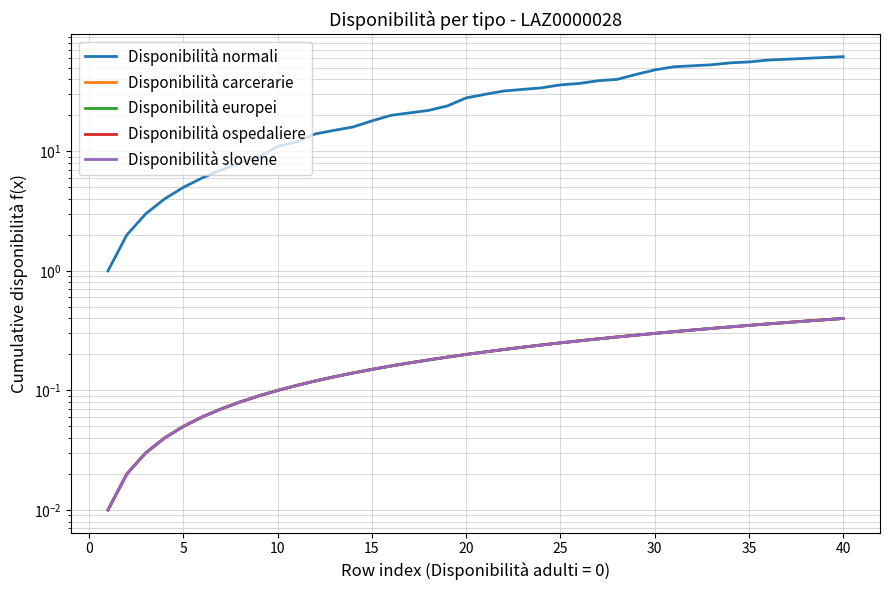

Count the number of data series in this chart.

5